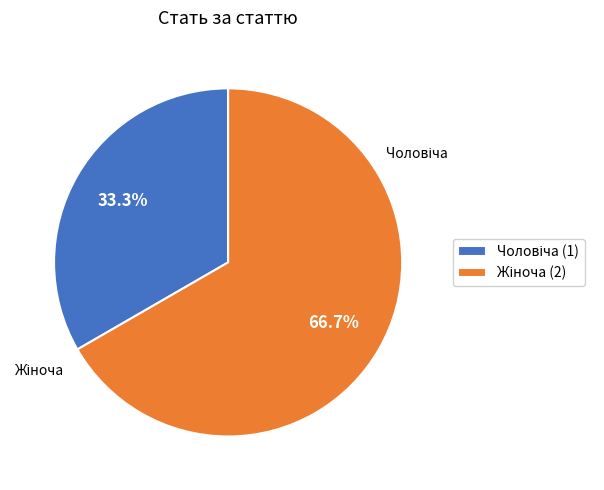

Is there a majority slice in this chart?

Yes